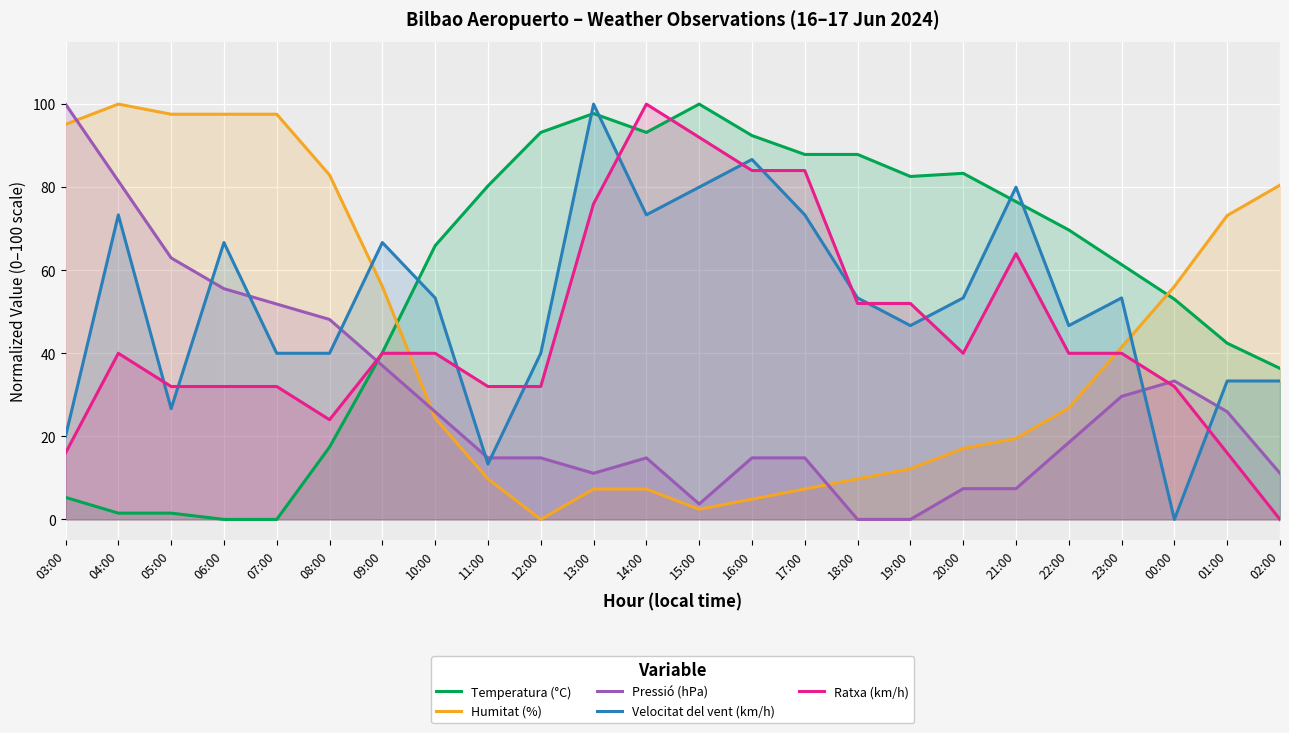

Which series has the largest total across all categories?

Temperatura (°C)